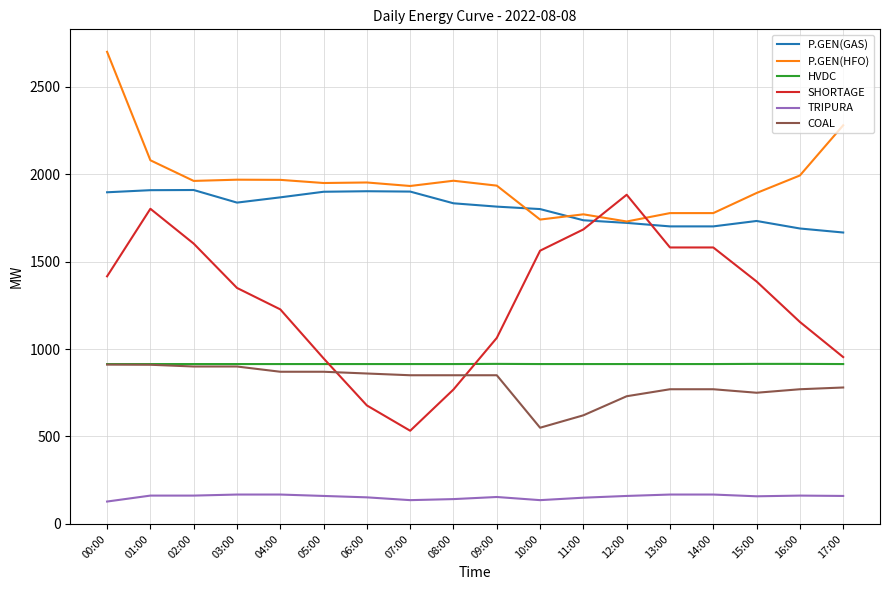

Where is P.GEN(HFO) nearest to the value 2214?

17:00